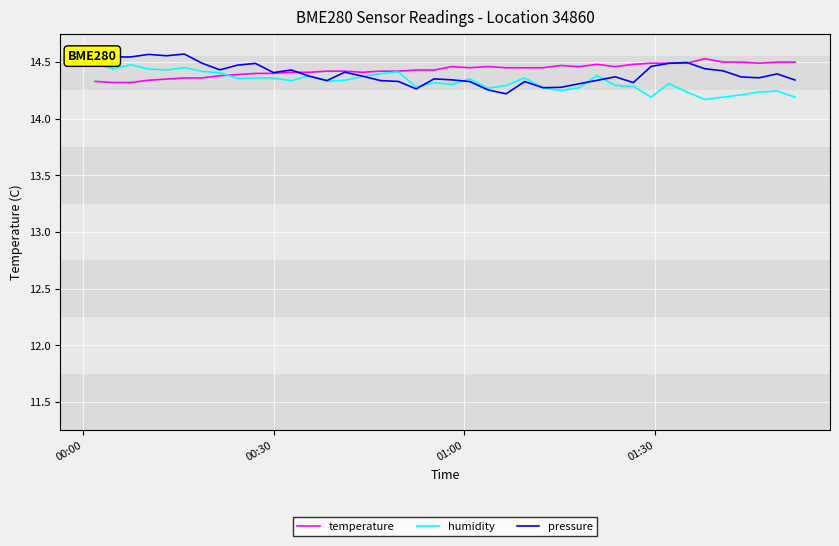

At how many categories does at least one series exceed 14?

40